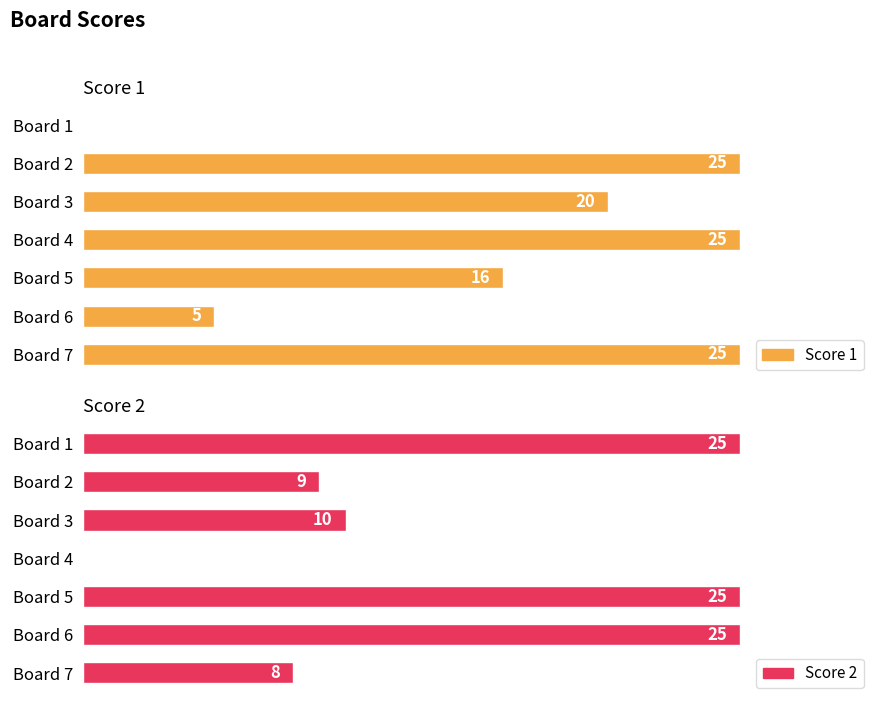

What are all the series names shown in the legend?

Score 1, Score 2